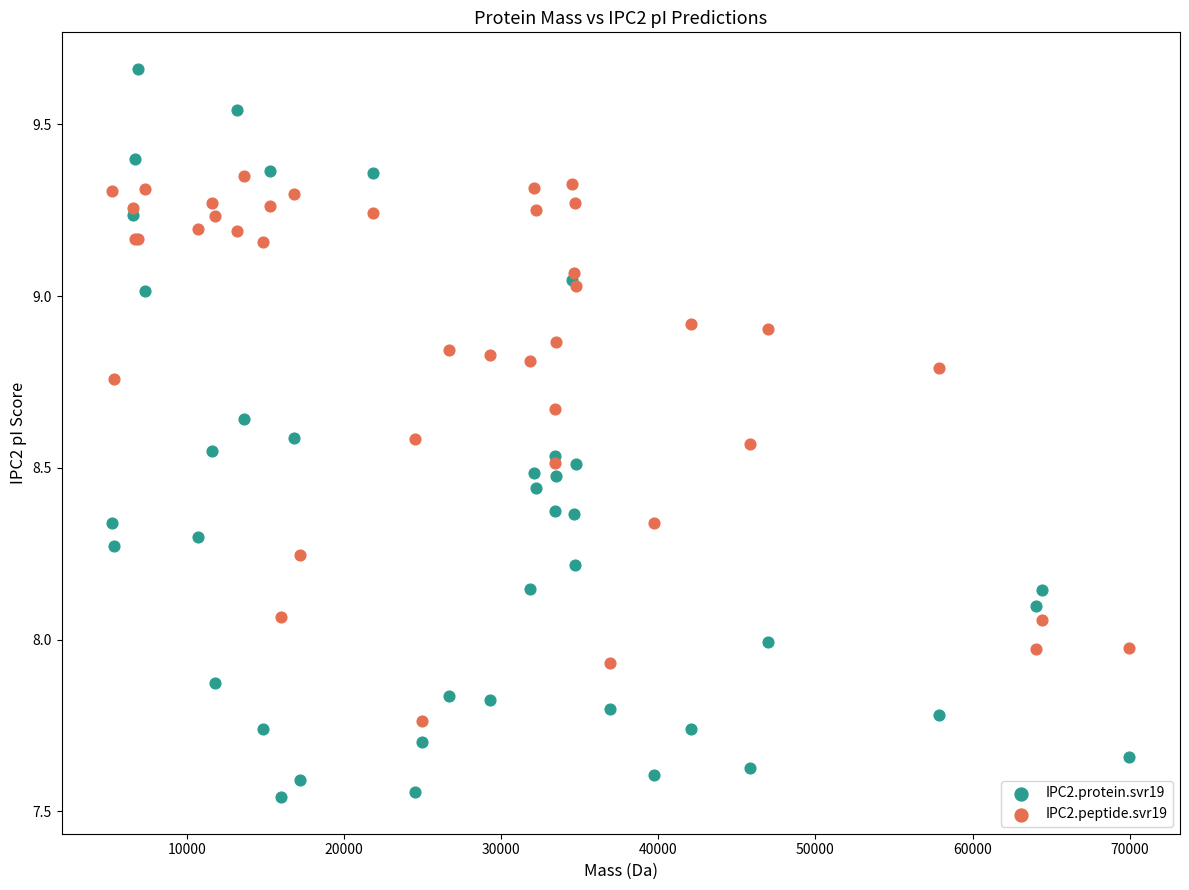

Which series contains the lowest Y value?

IPC2.protein.svr19